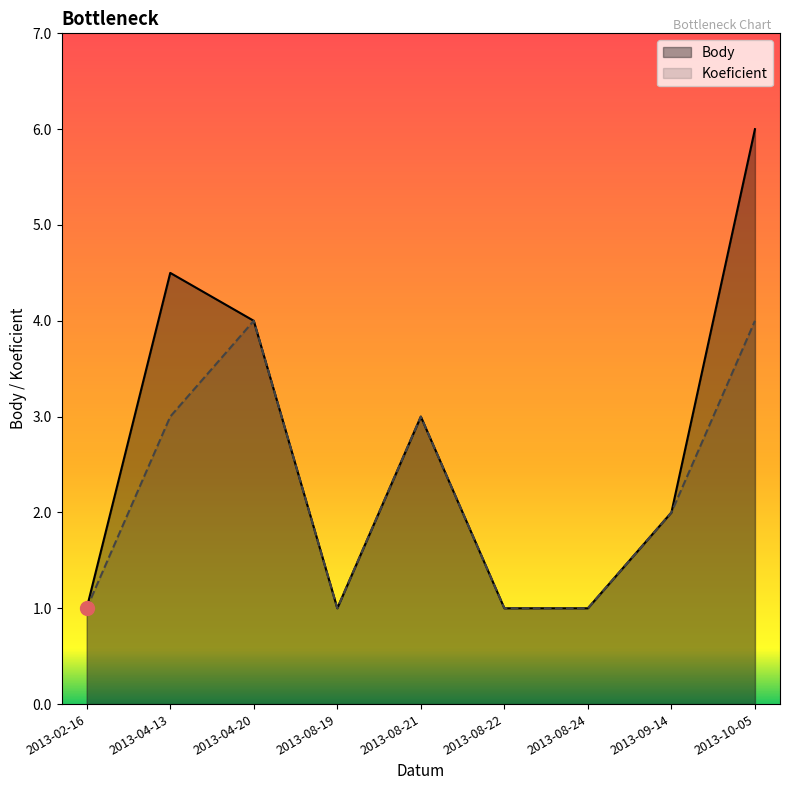

Which series has the widest spread of values?

Body